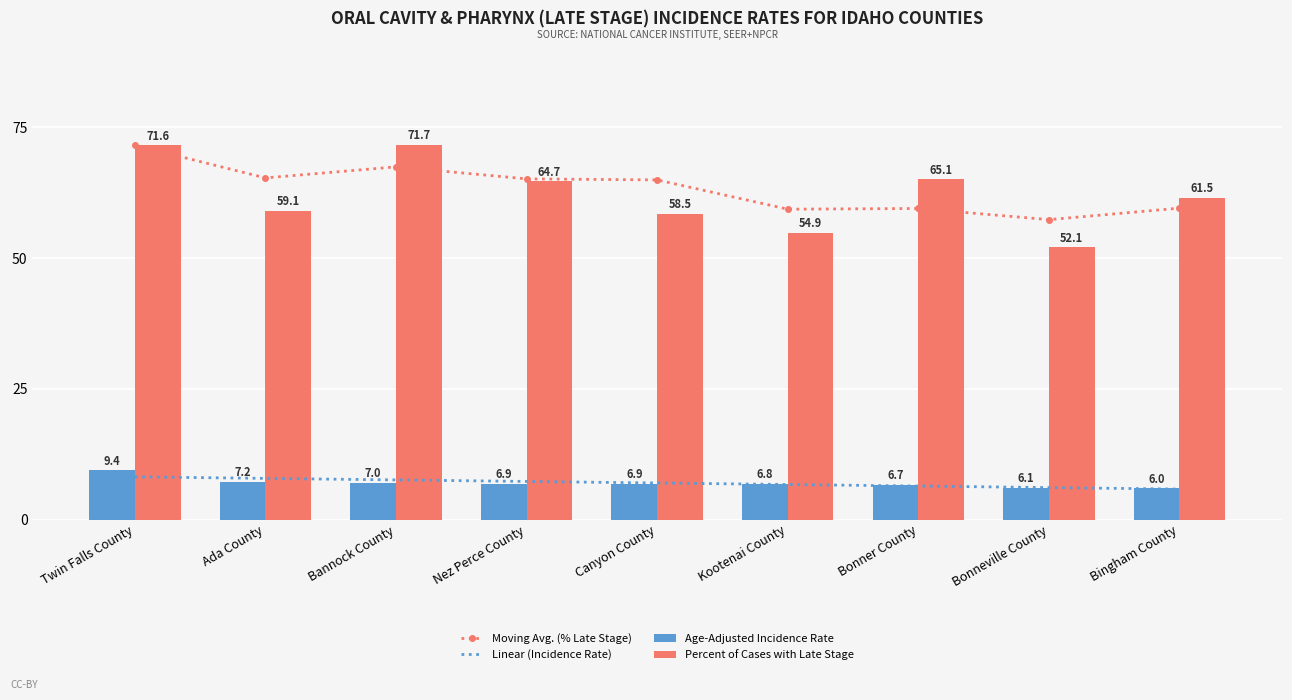

Rank the series by their maximum value, from lowest to highest.

Linear (Incidence Rate), Age-Adjusted Incidence Rate, Moving Avg. (% Late Stage), Percent of Cases with Late Stage